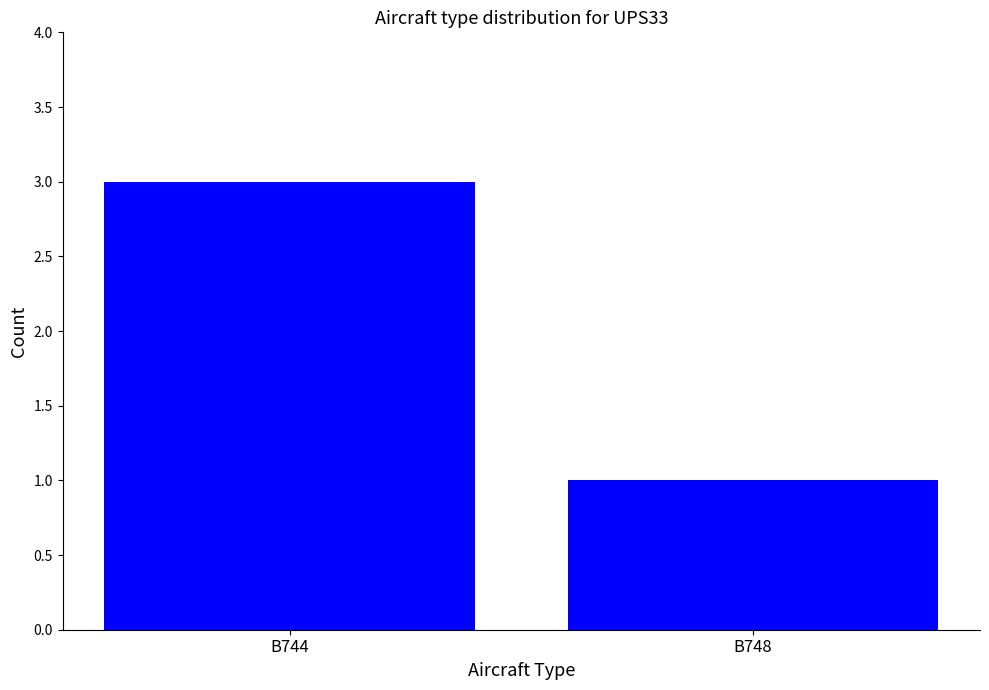

What is the change in value from B744 to B748?

-2